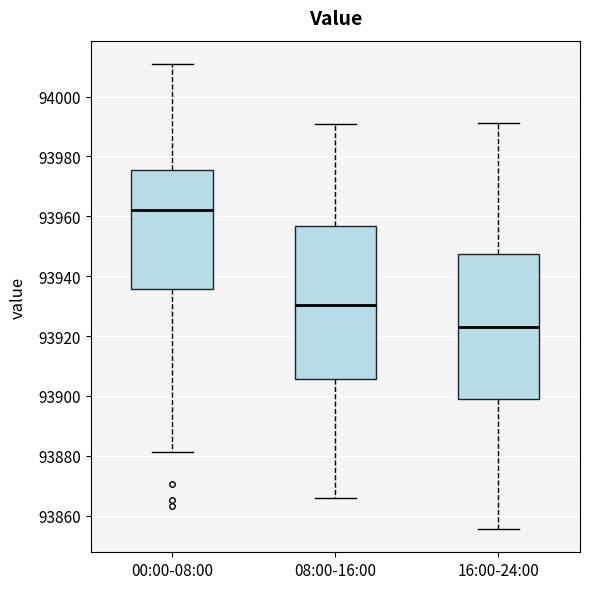

Which box has the lowest median line?

16:00-24:00